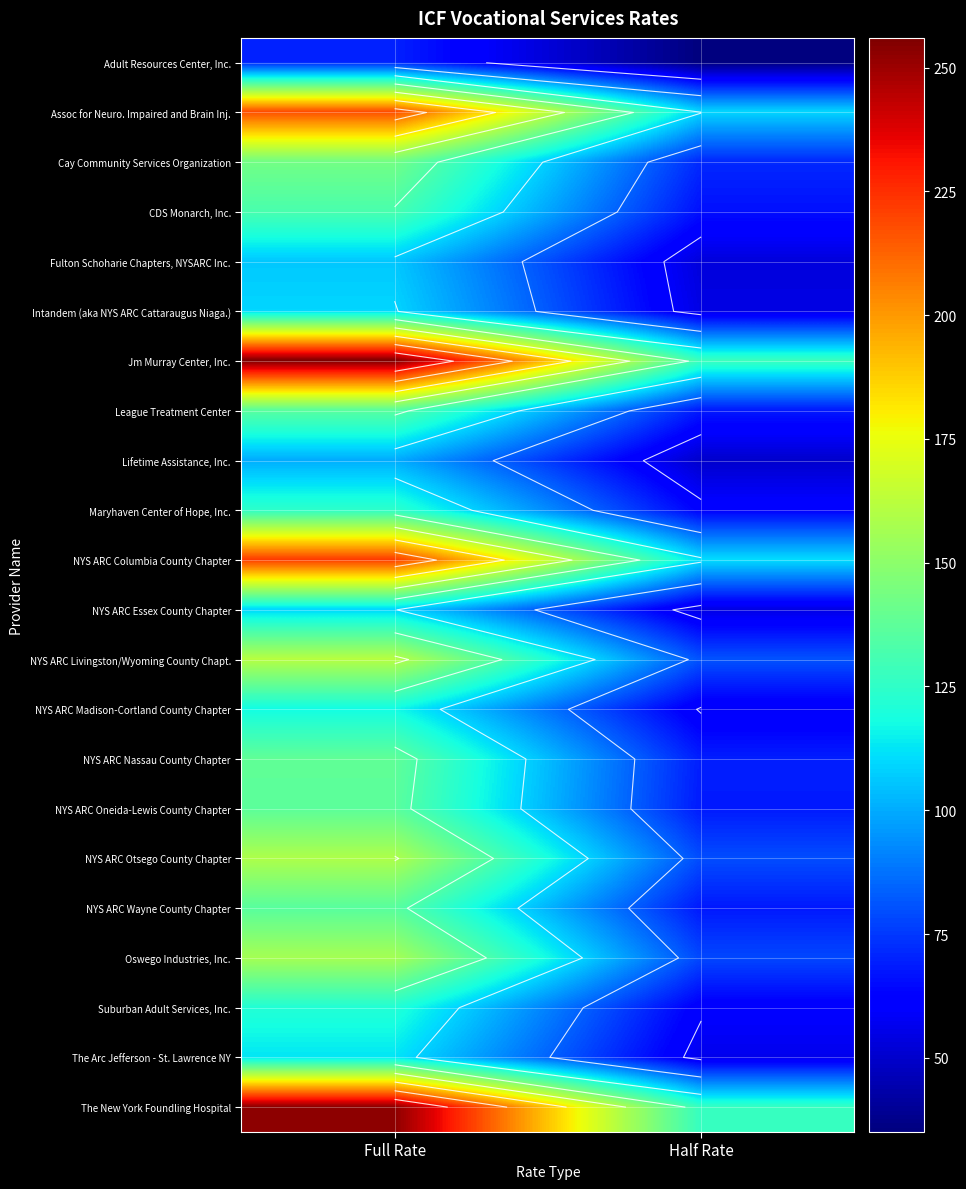

How many categories are shown in the chart?

2